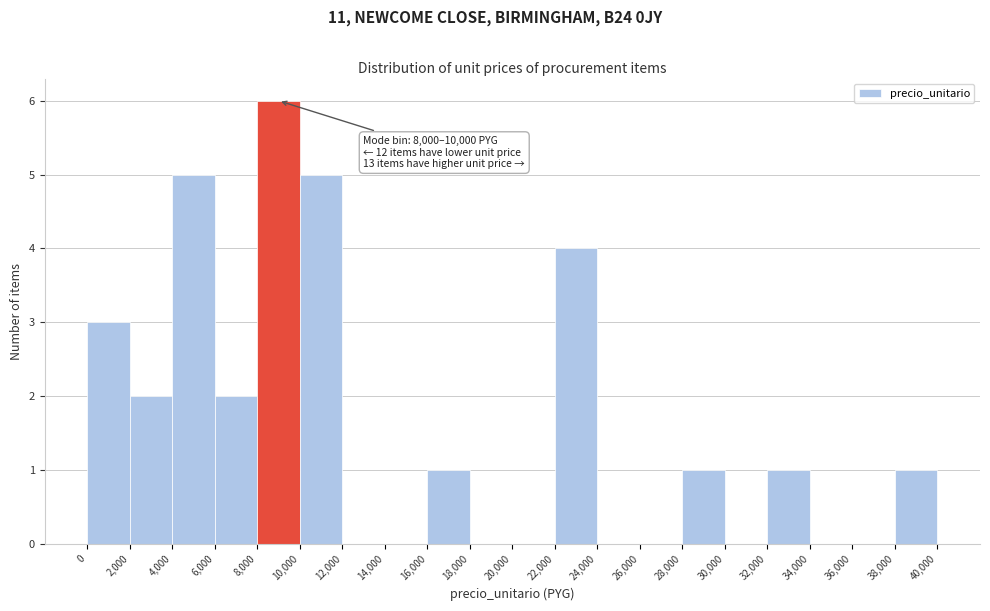

Over which range of the x-axis is the bar tallest?

8,000 to 10,000